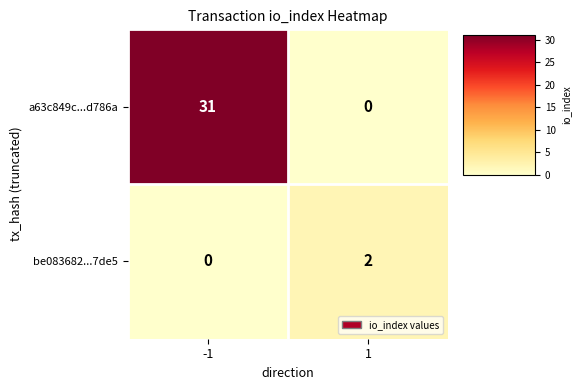

What is the difference between the maximum and minimum values in the a63c849c...d786a series?

31